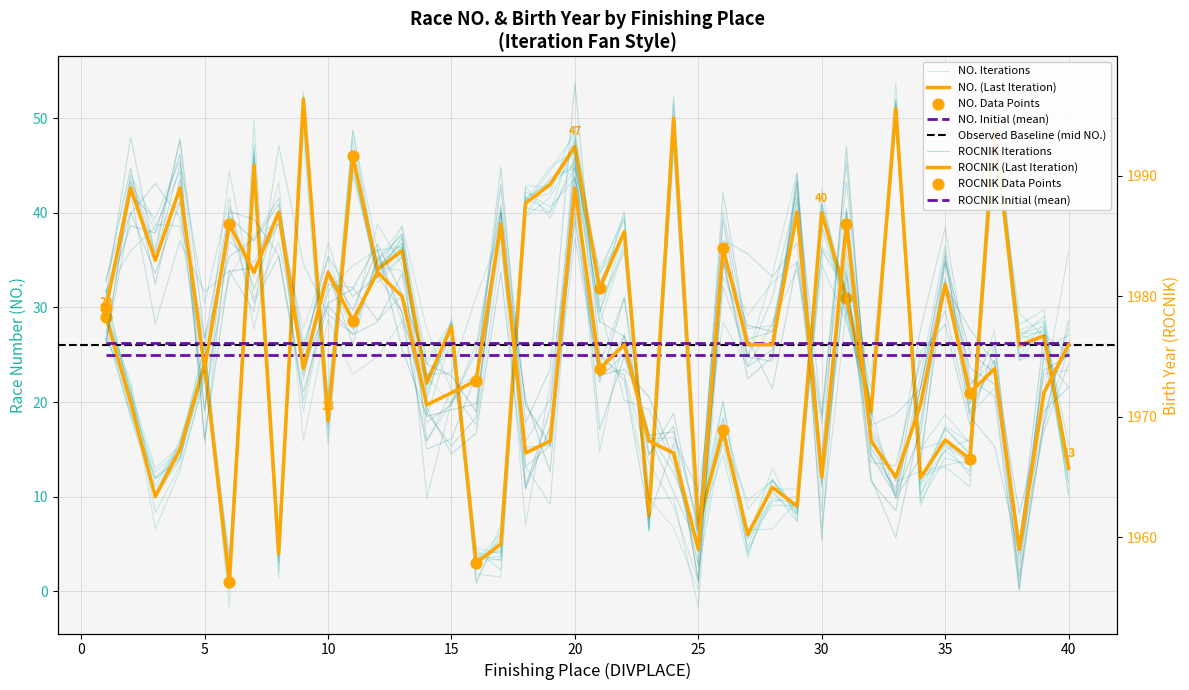

Which series has the largest Y range (max minus min)?

NO.